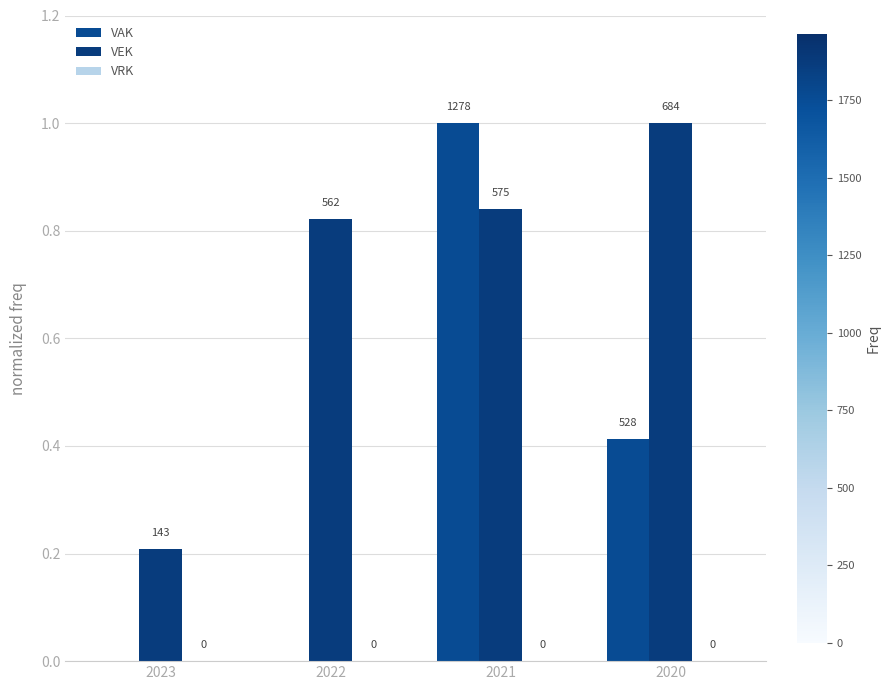

Which has a higher value, 2020 or 2021?

2021